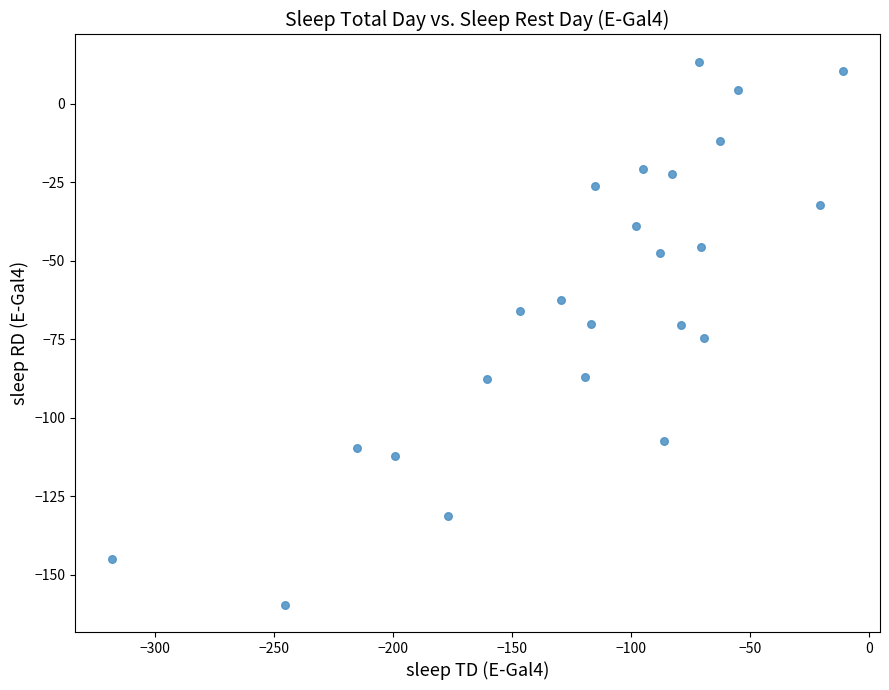

What is the range of X values (max minus min)?

307.5